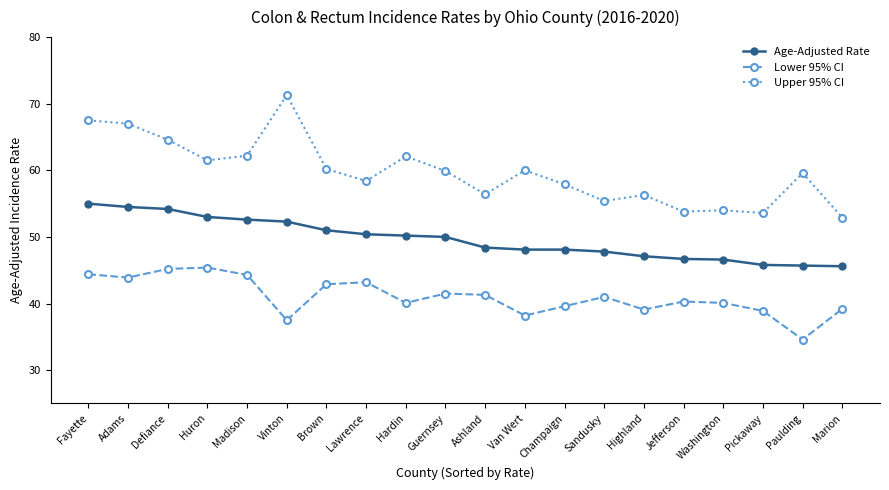

True or false: Upper 95% CI and Age-Adjusted Rate cross at least once.

False